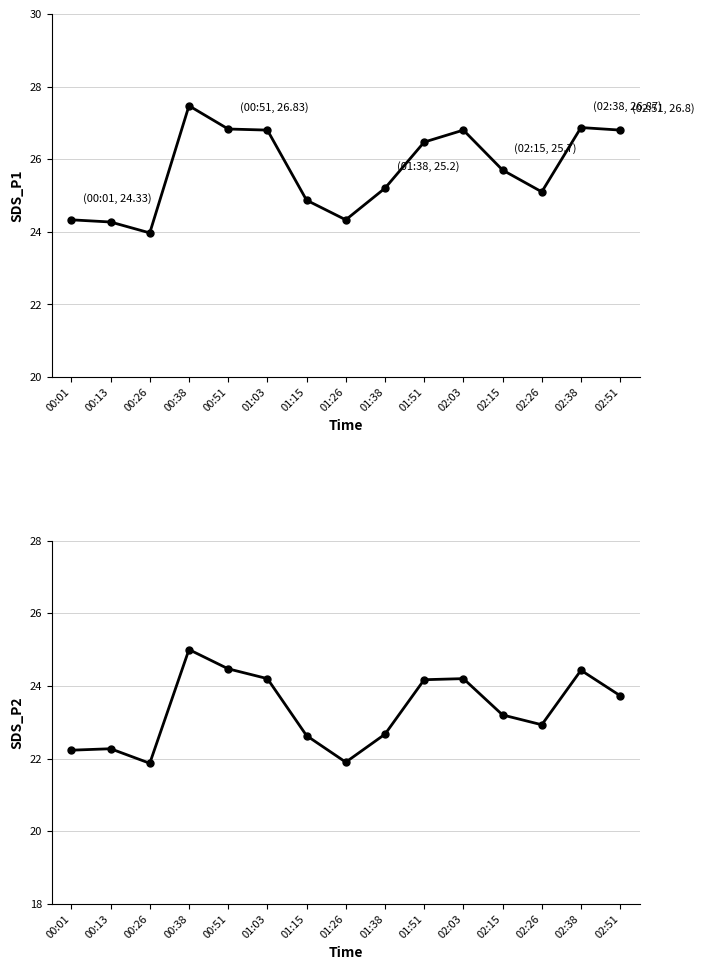

What is the total value across all series at 01:38?

47.9